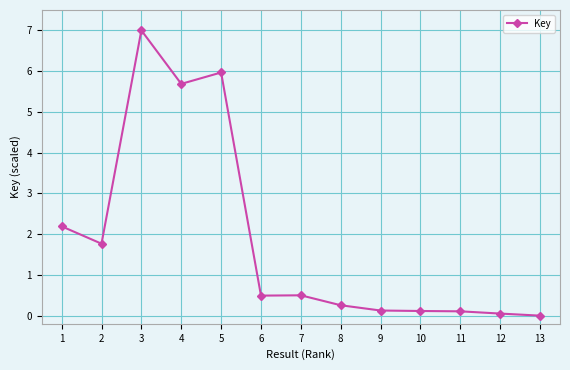

What value does the data have at 6?

0.5